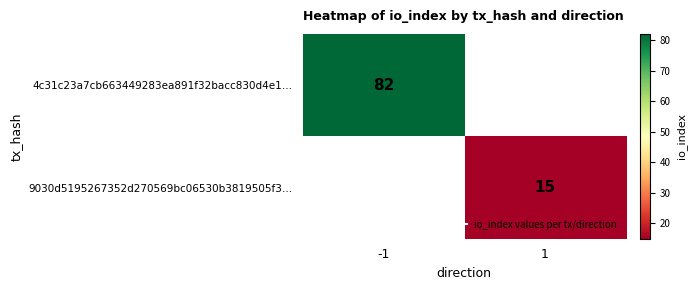

Which category has the highest value in the 9030d5195267352d270569bc06530b3819505f3… series?

-1